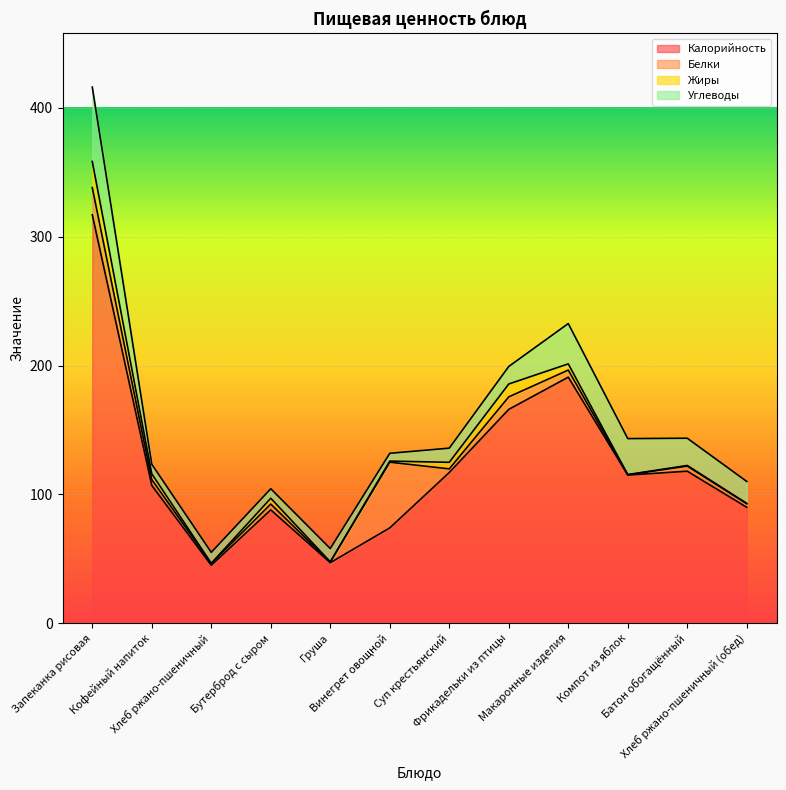

How many interior local valleys does the Жиры series have?

3